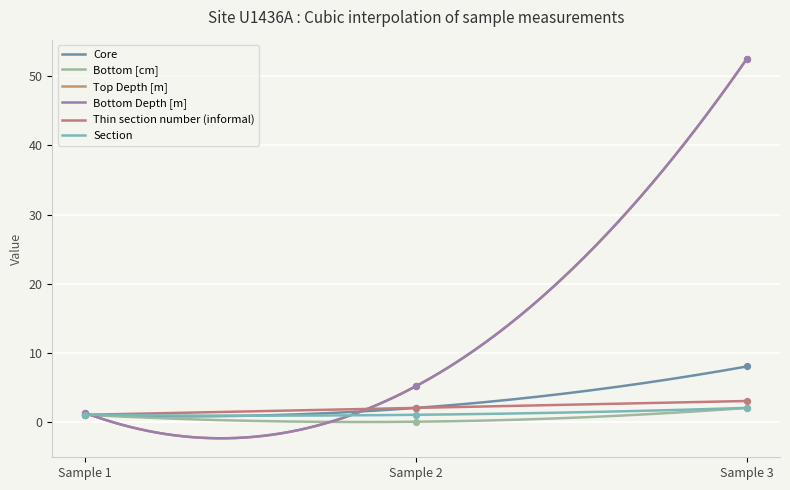

At how many categories does at least one series exceed 27?

1